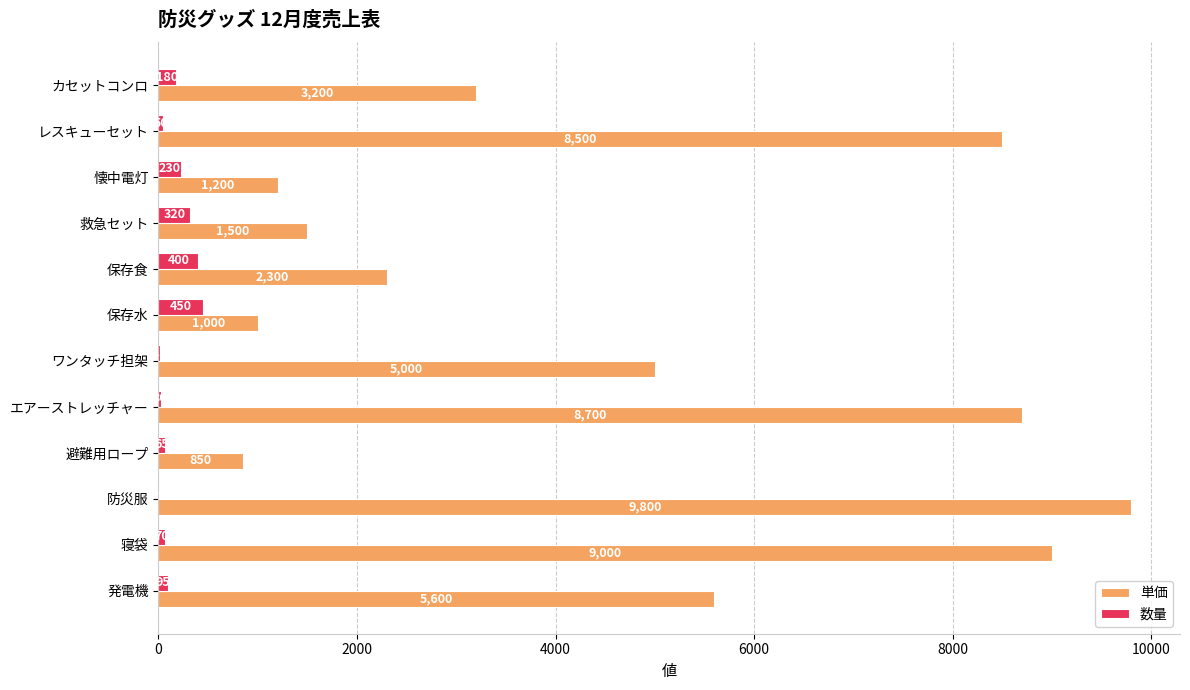

The value of 単価 at カセットコンロ is 1349. True or false?

False